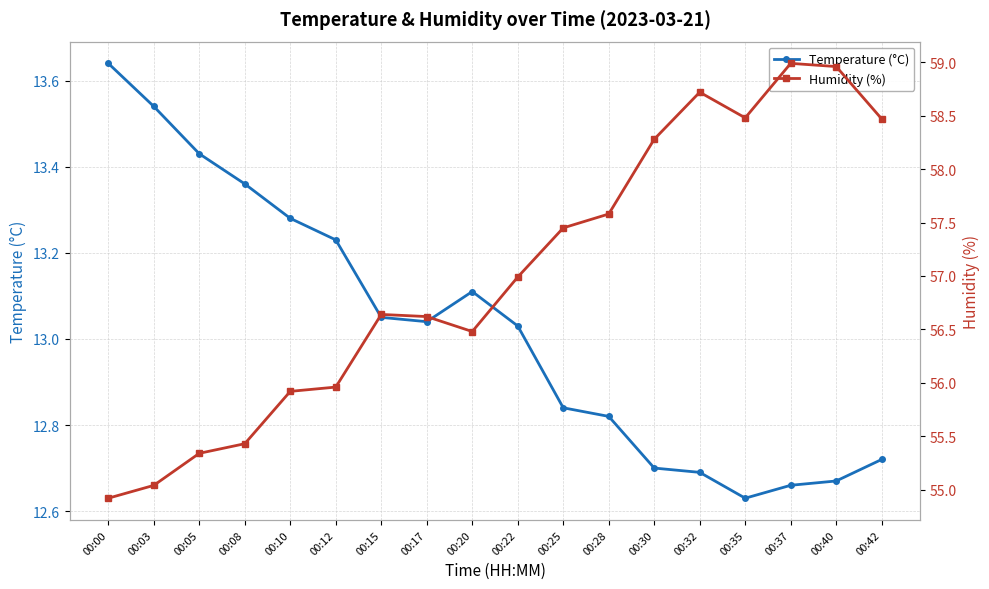

What is the minimum value for Temperature (°C)?

12.6